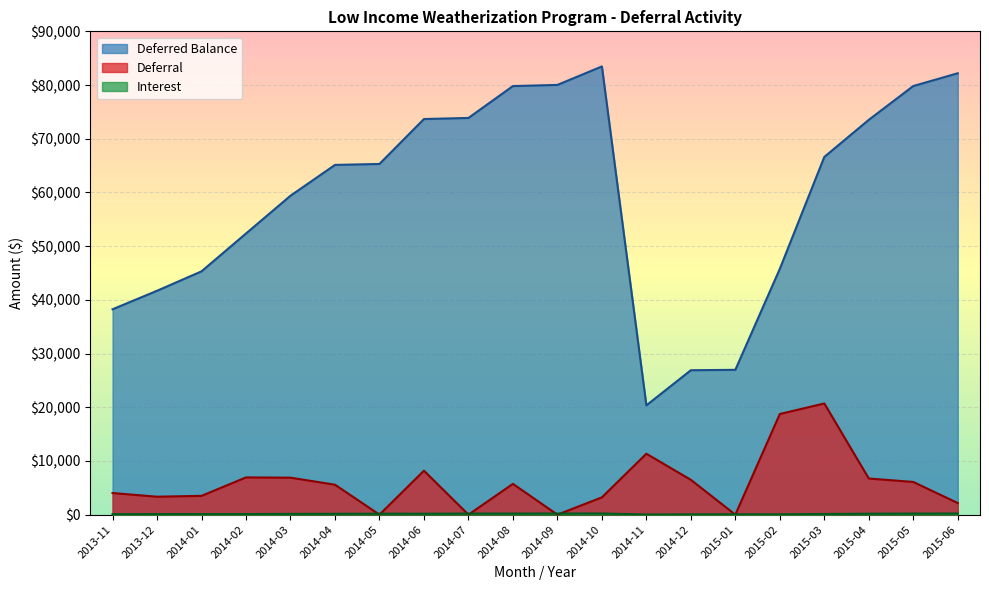

At which category does Interest reach its first local valley?

2014-02